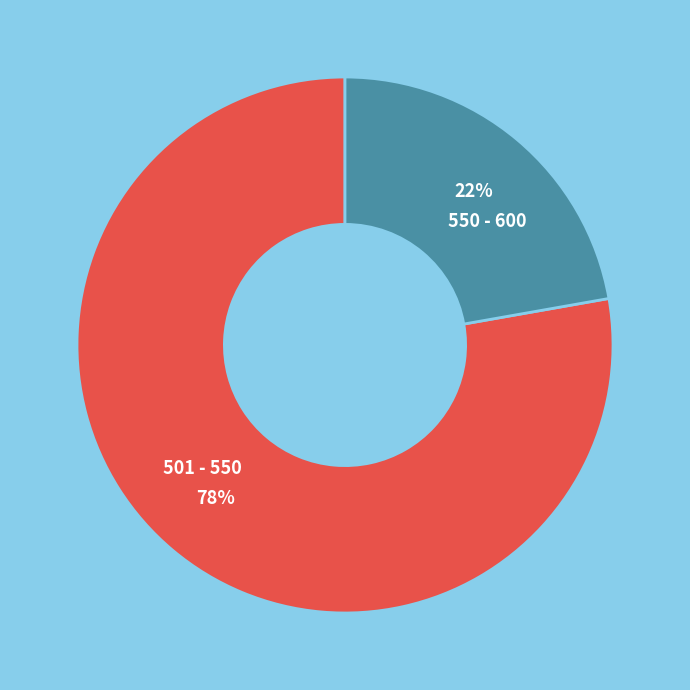

The 550 - 600 slice represents 22% of the pie. True or false?

True